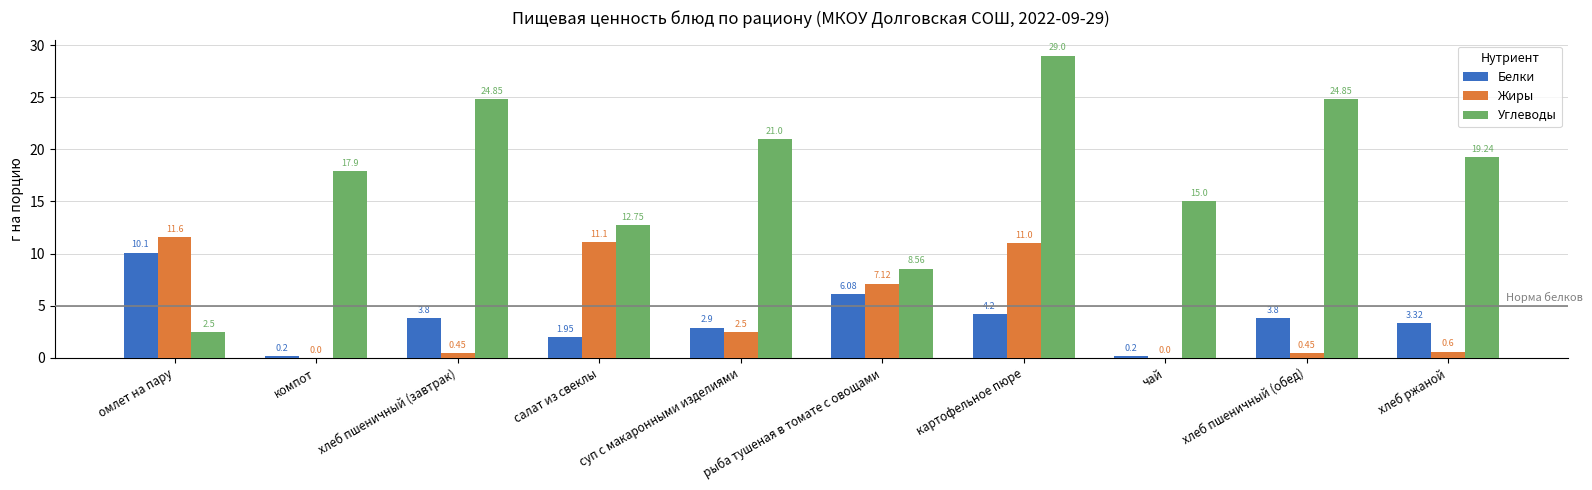

Is it true that Жиры equals 2.5 at картофельное пюре?

False